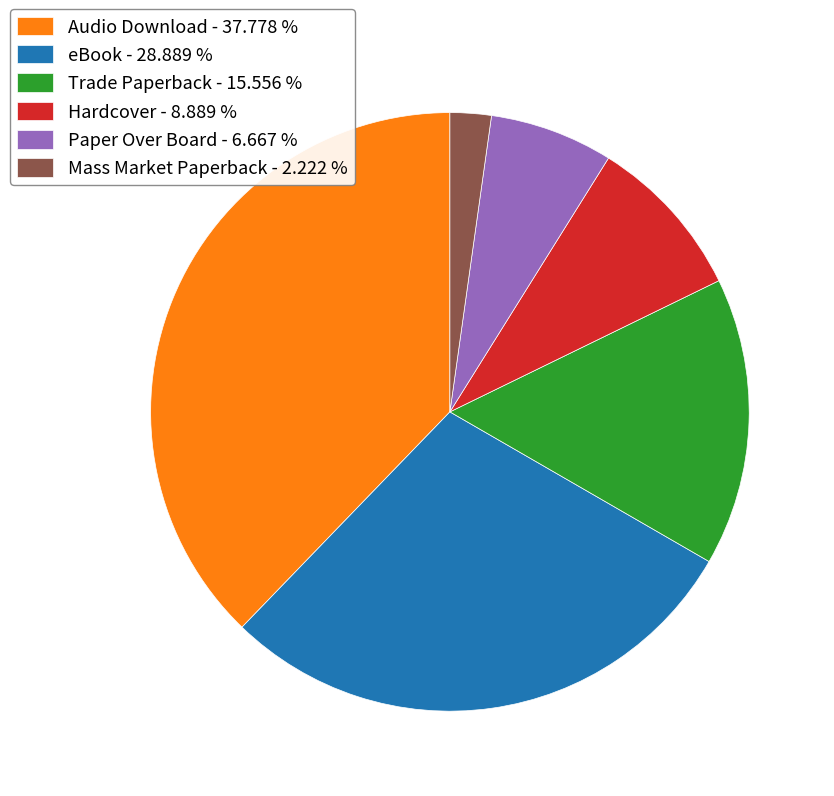

The eBook slice represents 29% of the pie. True or false?

True